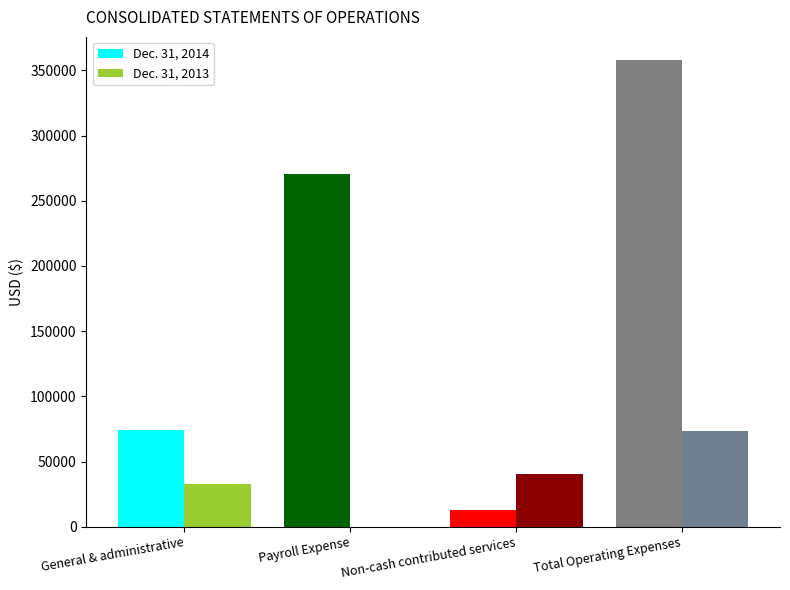

Which series has the largest total across all categories?

Dec. 31, 2014